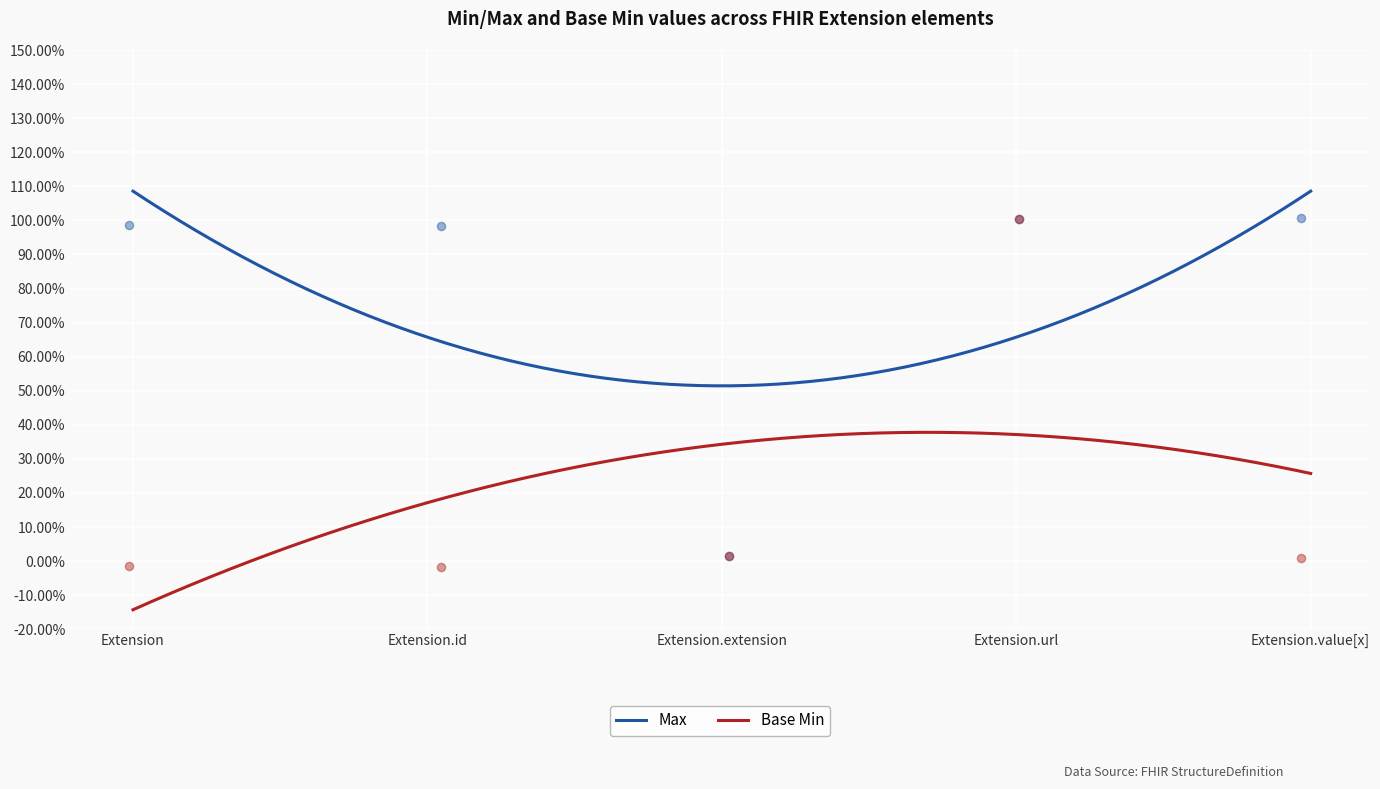

Which series reaches the maximum Y coordinate?

Max